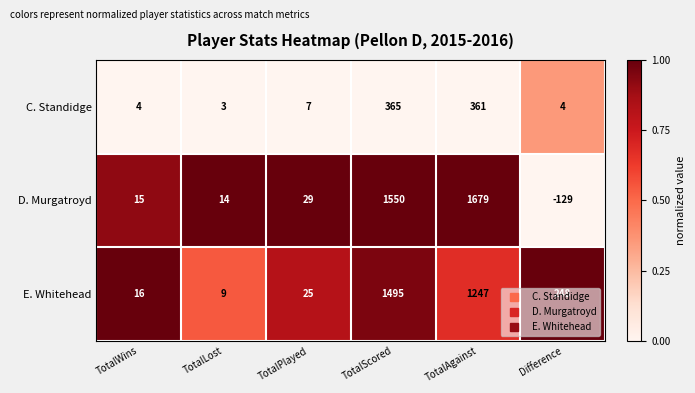

What is the difference between the maximum and minimum values in the E. Whitehead series?

1486